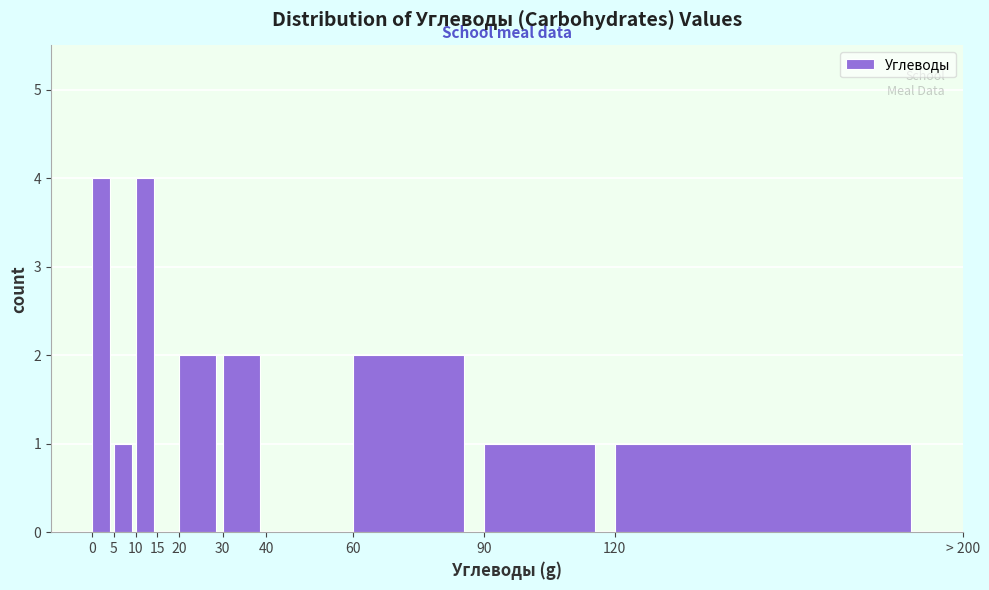

Reading left to right, list all the values displayed in this chart.

0=4	5=1	10=4	15=0	20=2	30=2	40=0	60=2	90=1	120=1